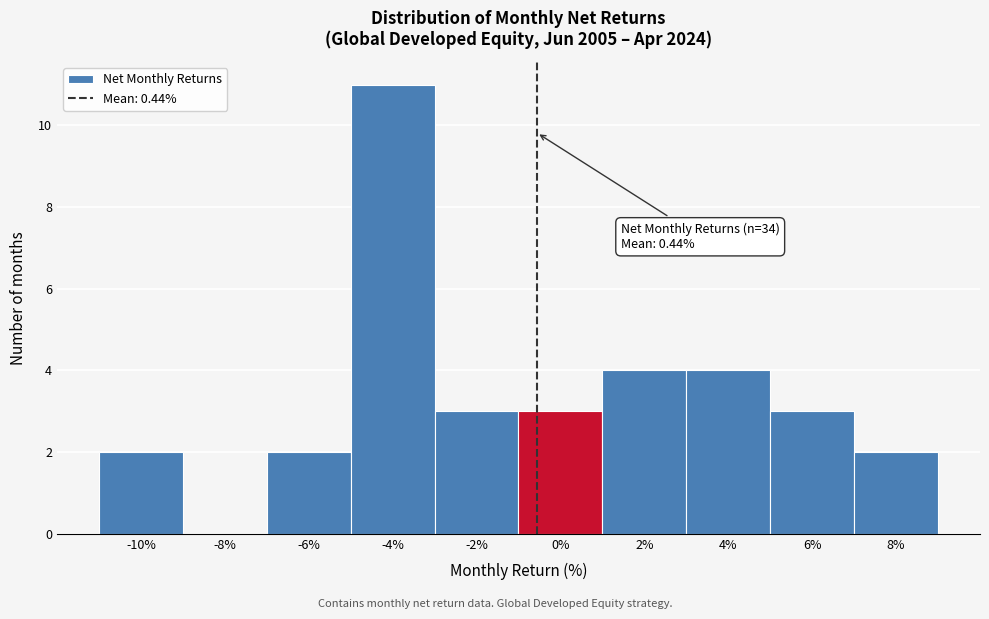

Reading left to right, transcribe all the data shown in this chart.

-10%=2	-8%=0	-6%=2	-4%=11	-2%=3	0%=3	2%=4	4%=4	6%=3	8%=2